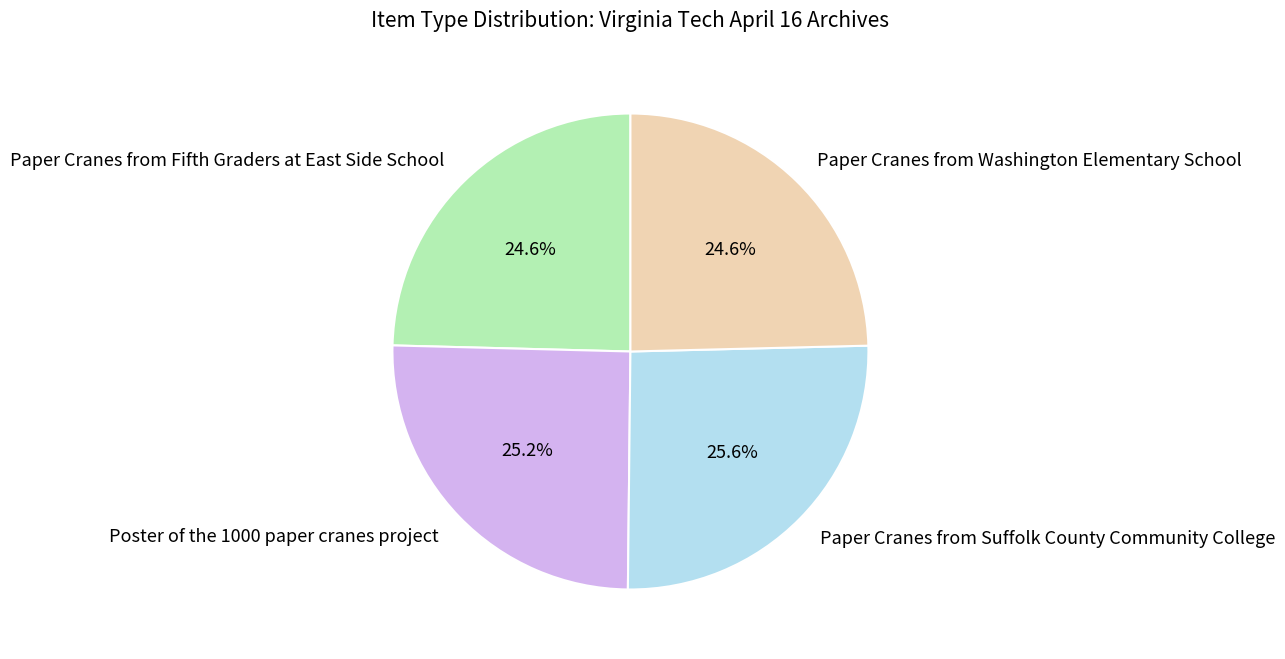

To the nearest percent, what is the average slice percentage?

25%